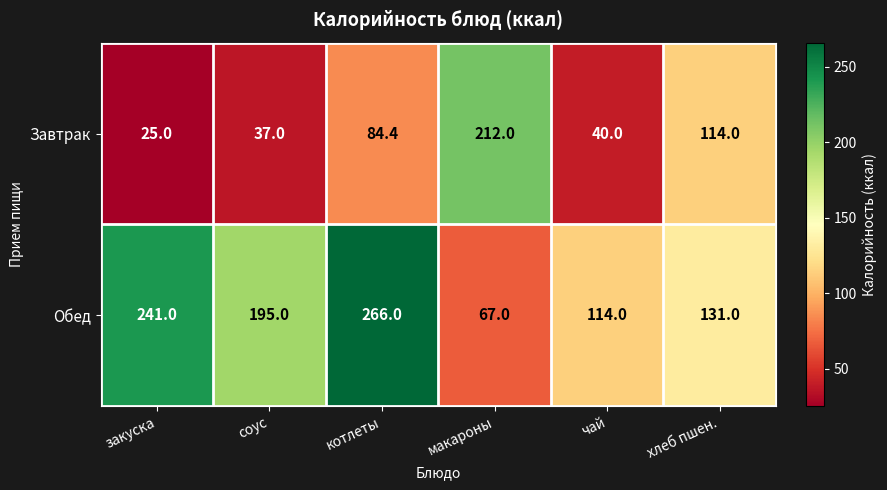

At which category does the chart reach its peak across all series?

котлеты